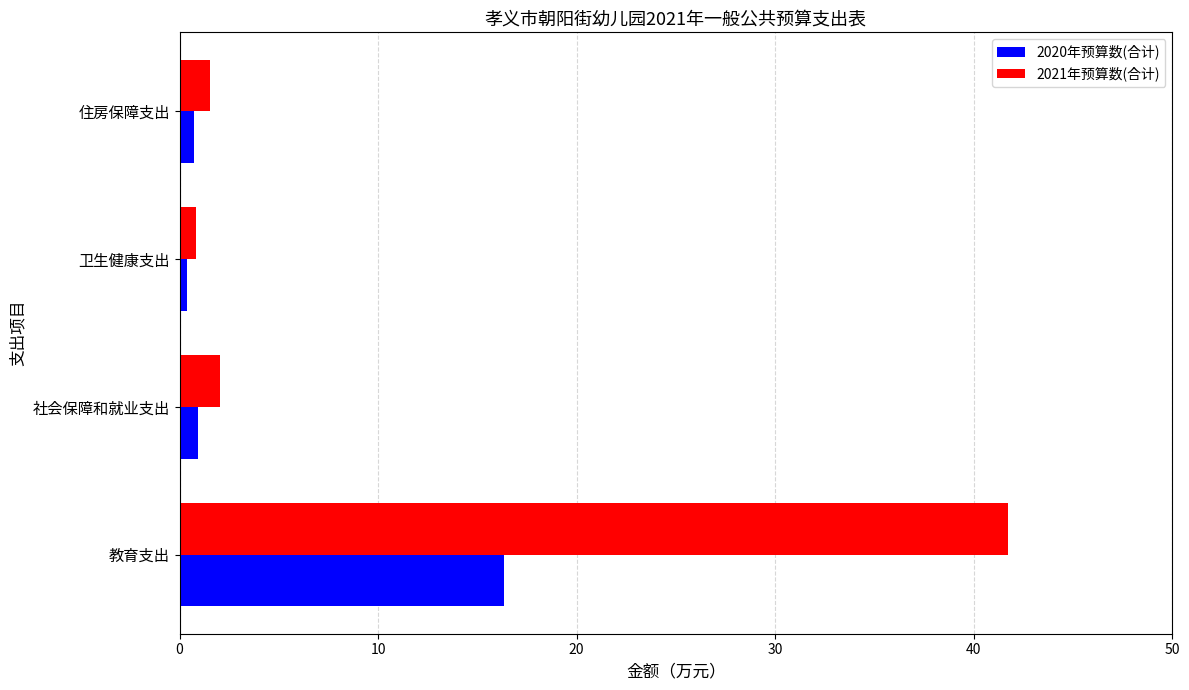

The 2021年预算数(合计) series shows 27.9 at 教育支出. True or false?

False